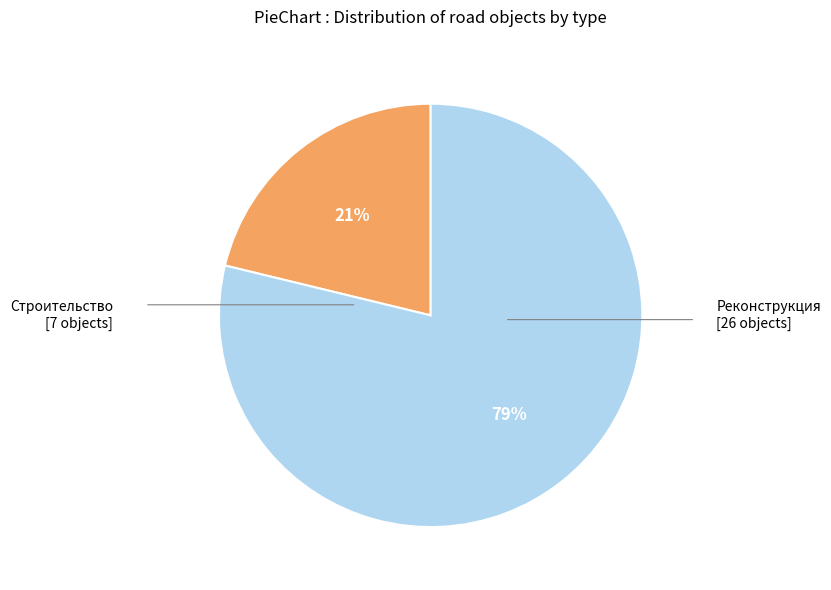

How many slices are in this pie chart?

2